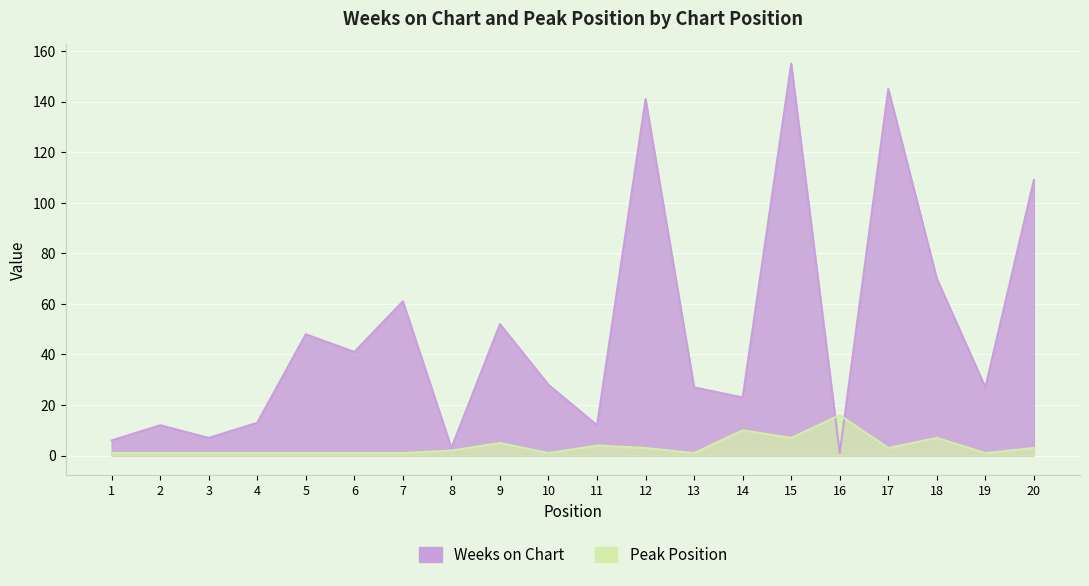

Reading left to right, what are all the values shown in this chart?

Weeks on Chart: 6	12	7	13	48	41	61	3	52	28	12	141	27	23	155	1	145	70	27	109
Peak Position: 1	1	1	1	1	1	1	2	5	1	4	3	1	10	7	16	3	7	1	3